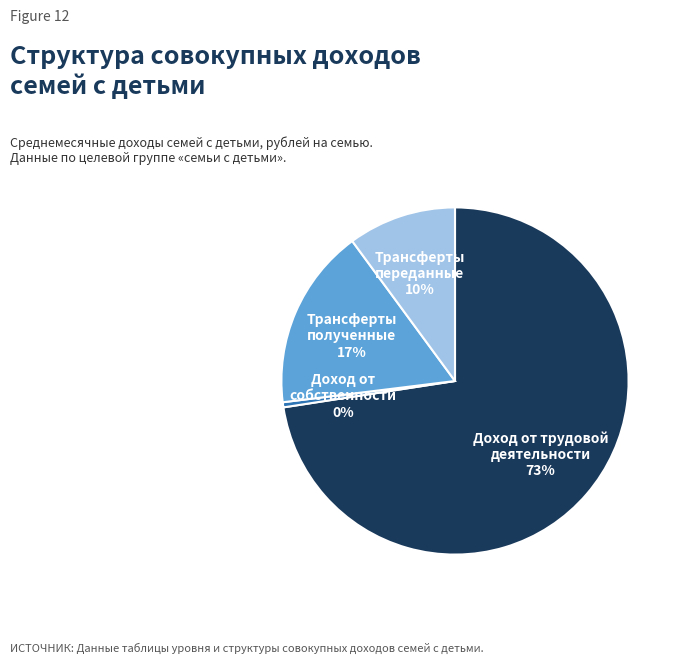

To the nearest percent, what is the average slice percentage?

25%